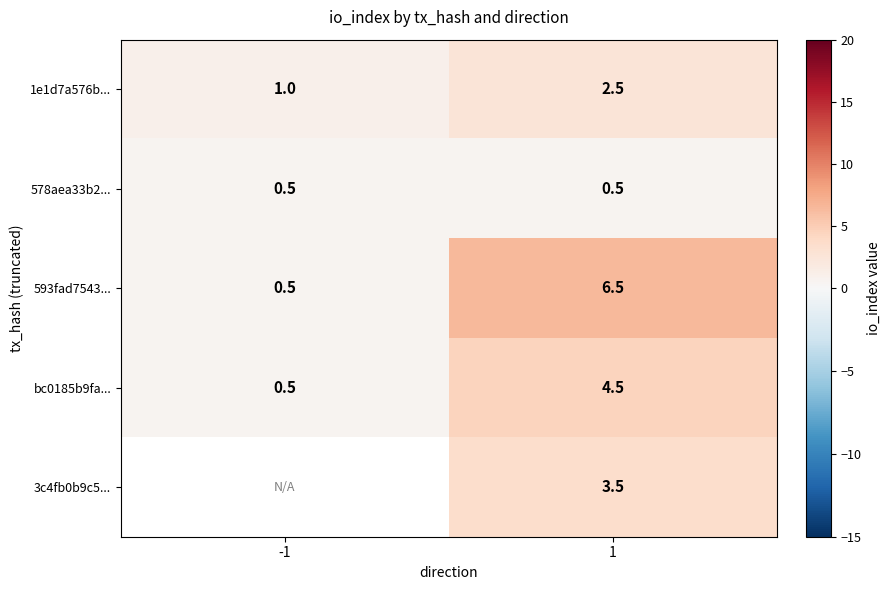

Rank the categories by 593fad7543... value from highest to lowest.

1, -1